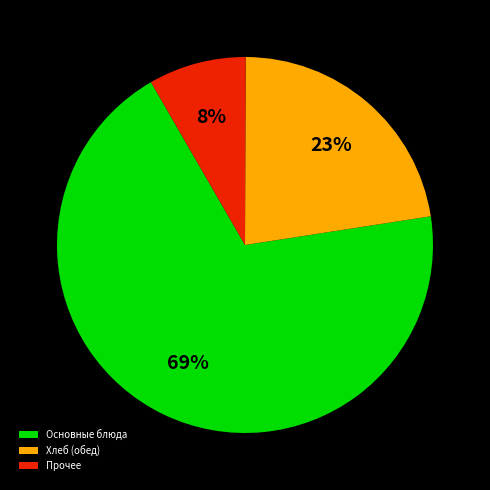

To the nearest percent, what percentage of the pie is Хлеб (обед)?

23%